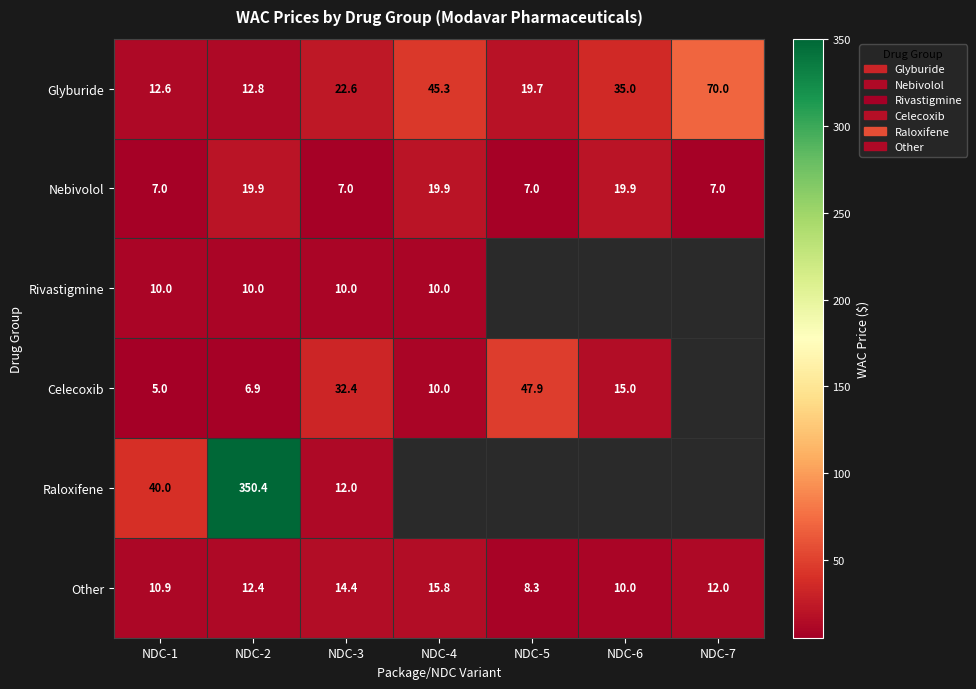

How many data points does each series have?

7